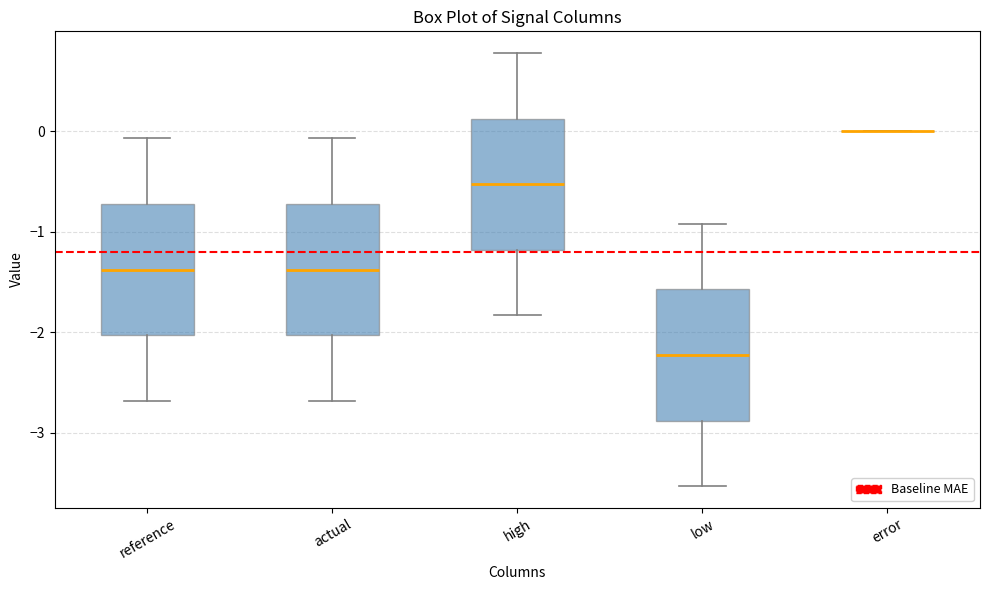

Reading left to right, read every box against the y-axis: the position of its median line, the range the box covers, and the ends of its whiskers. The values are not printed on the chart, so give them approximately, as read against the axis.

reference: median -1.4, box -2.0 to -0.7, whiskers -2.7 to -0.1
actual: median -1.4, box -2.0 to -0.7, whiskers -2.7 to -0.1
high: median -0.5, box -1.2 to 0.1, whiskers -1.8 to 0.8
low: median -2.2, box -2.9 to -1.6, whiskers -3.5 to -0.9
error: box collapsed to a line at 0.0, whiskers 0.0 to 0.0